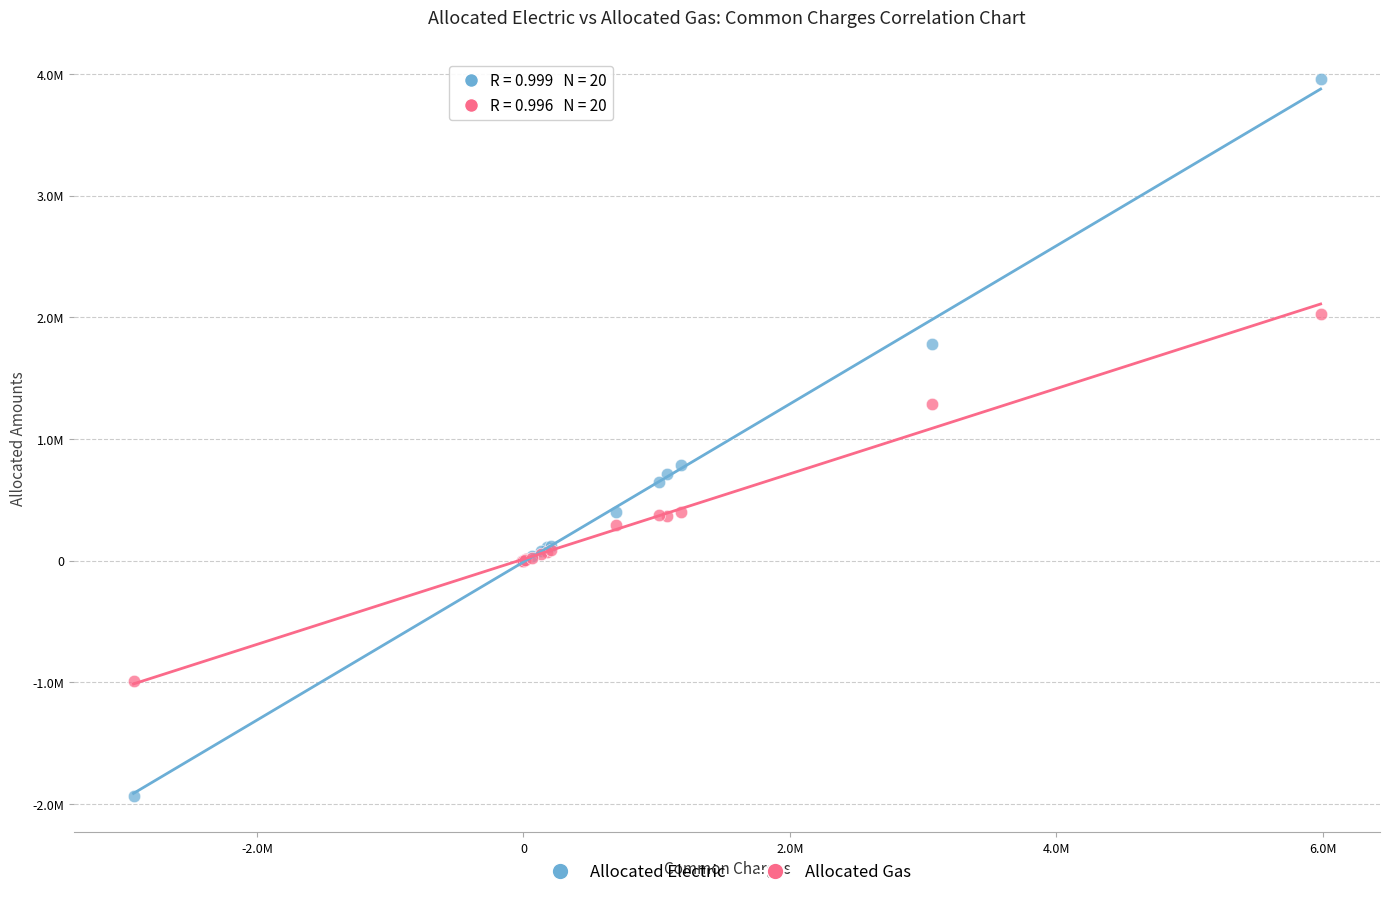

Which series has the widest spread of Y values?

Allocated Electric